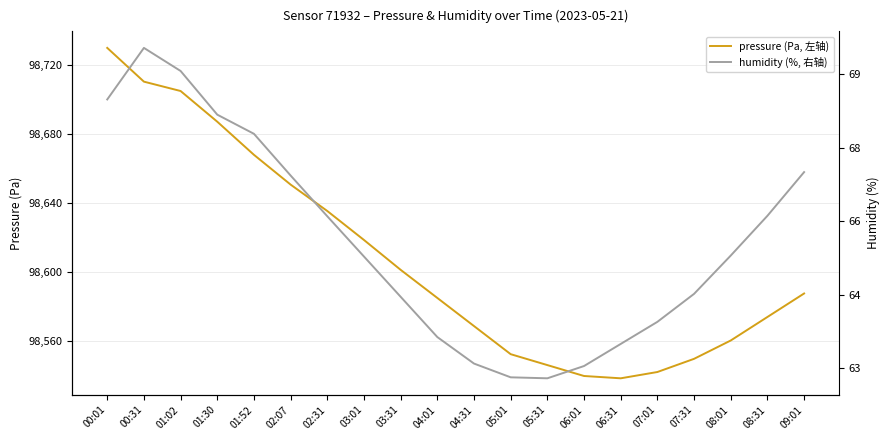

Where is humidity (%, 右轴) nearest to the value 66?

02:31